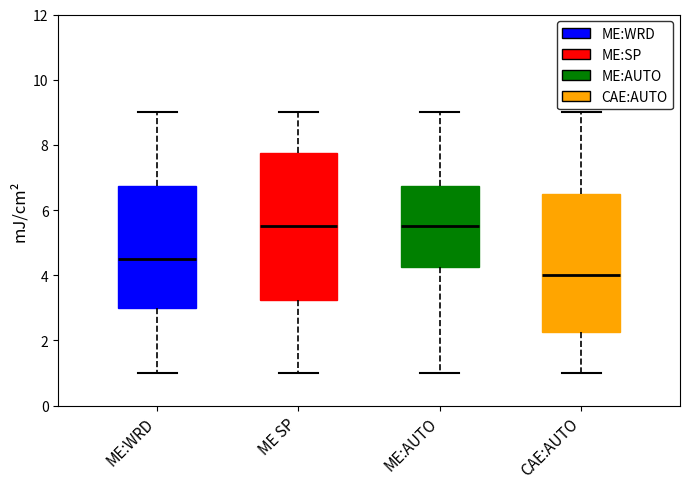

Which box is the tallest, from its lower edge to its upper edge?

ME SP